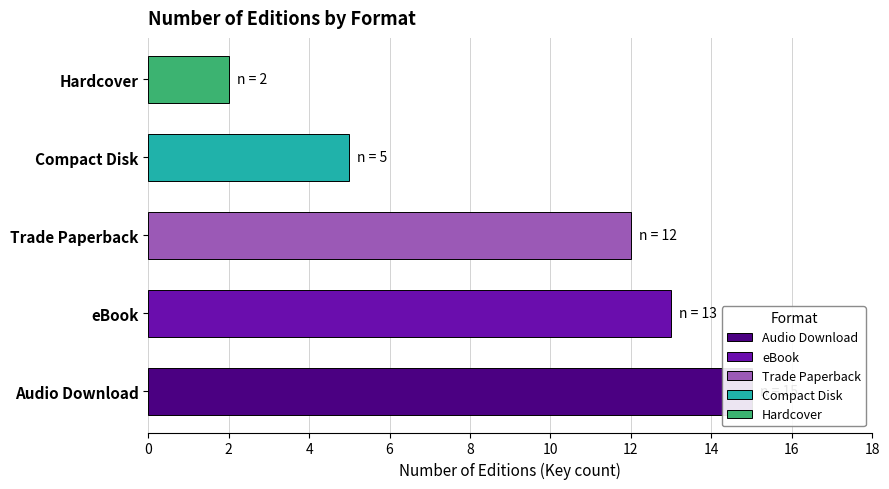

Rank the categories by value from highest to lowest.

Audio Download, eBook, Trade Paperback, Compact Disk, Hardcover